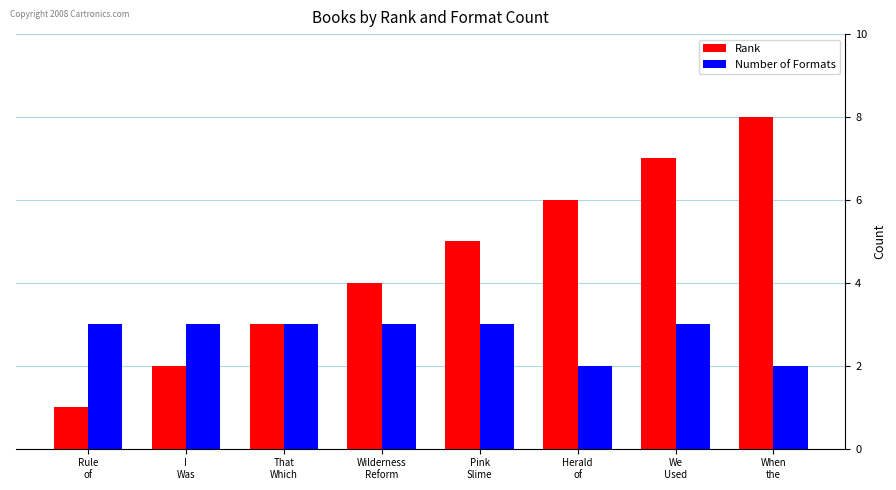

What is the greatest value displayed?

8